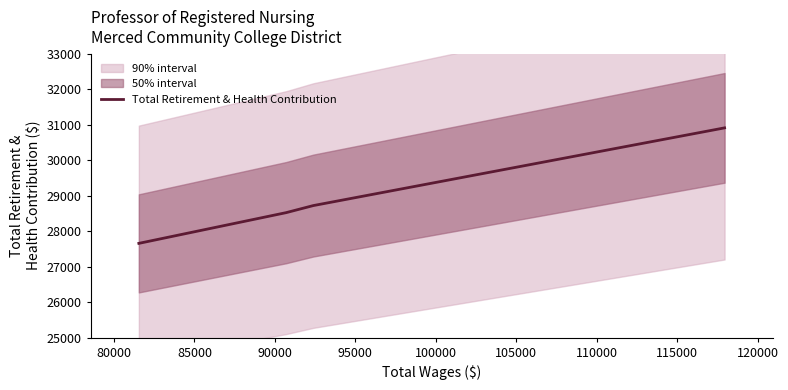

What is the minimum value for Total Retirement & Health Contribution?

27655